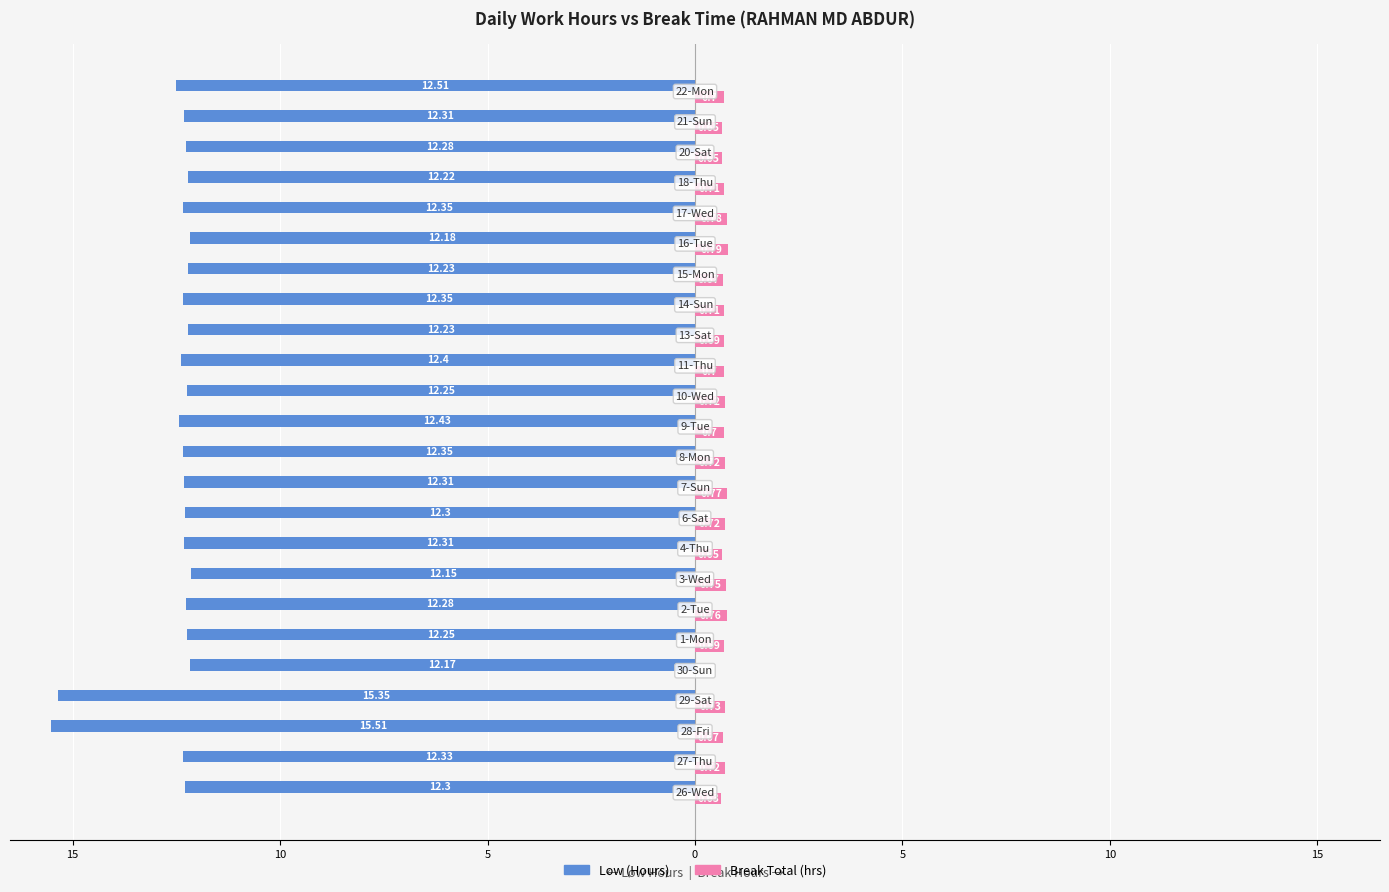

What are all the series names shown in the legend?

Low (Hours), Break Total (hrs)